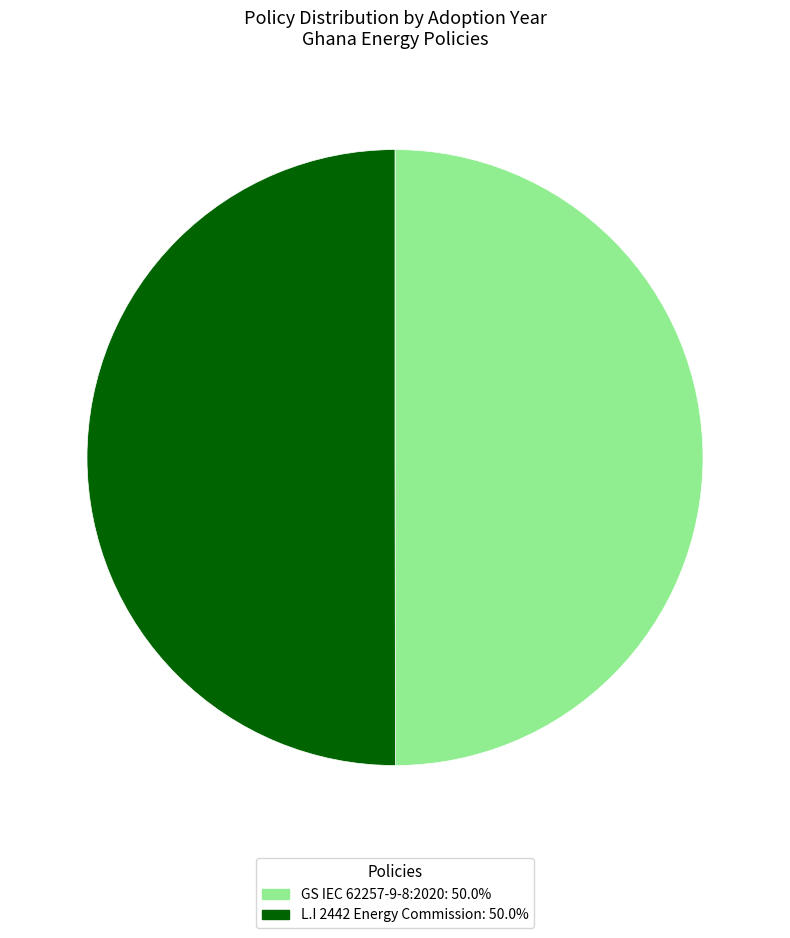

Is it true that GS IEC 62257-9-8:2020 is 50% of the pie?

True